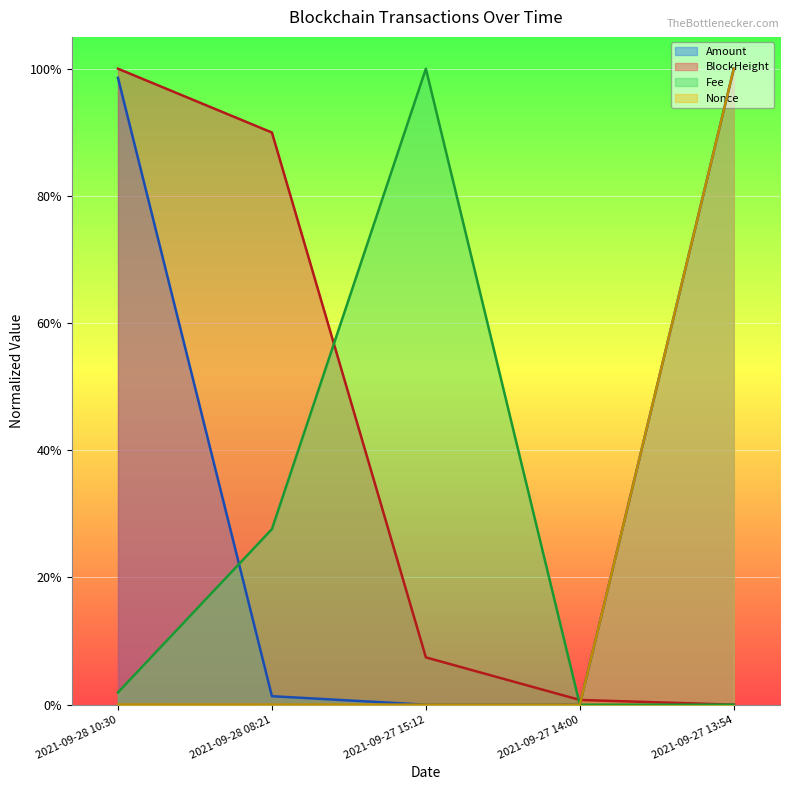

True or false: Amount has more than 0 interior local peaks.

False